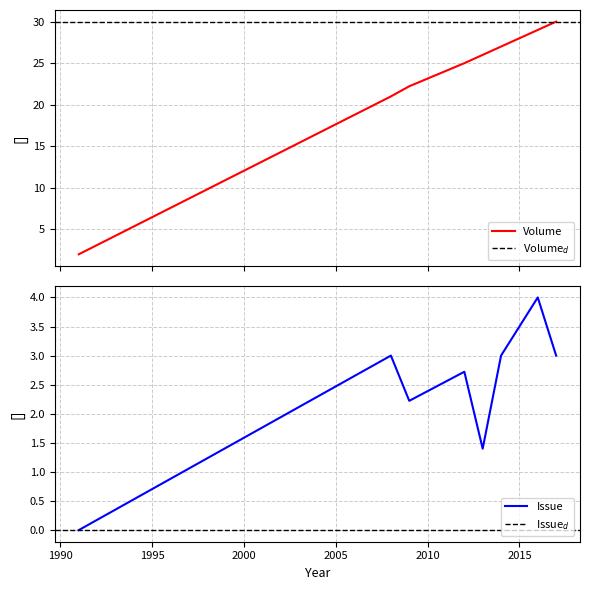

What is the highest value of the Volume series?

30.0